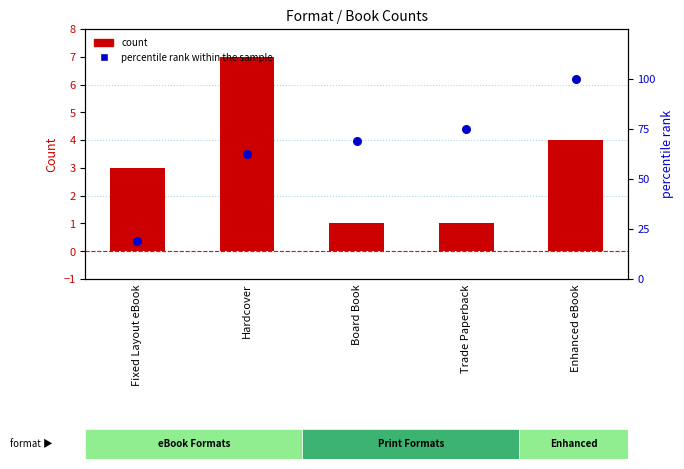

At how many categories does at least one series exceed 22?

4